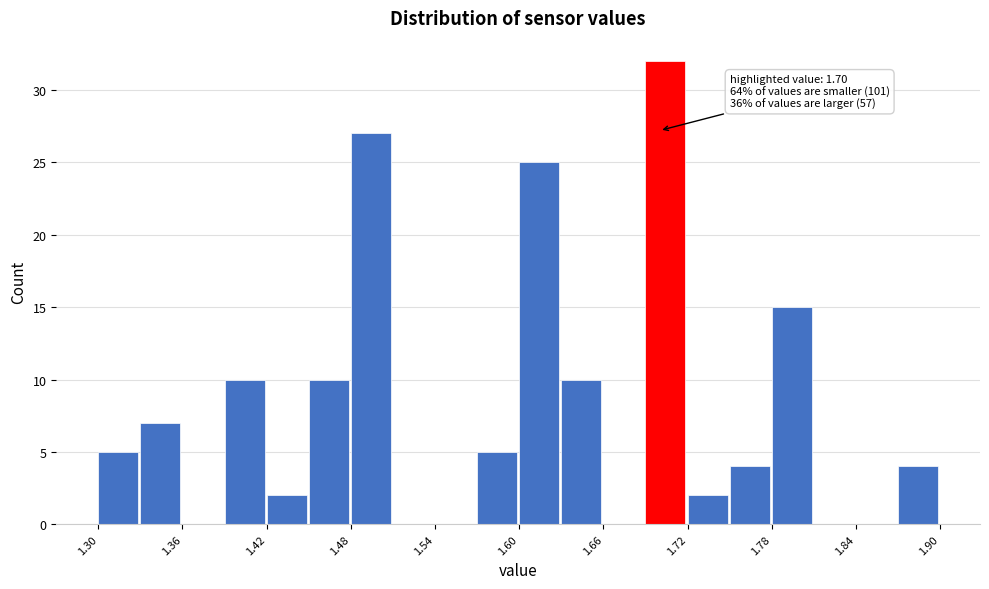

Around what value on the x-axis is the tallest bar? Give the approximate position of its centre, as read against the axis.

1.70